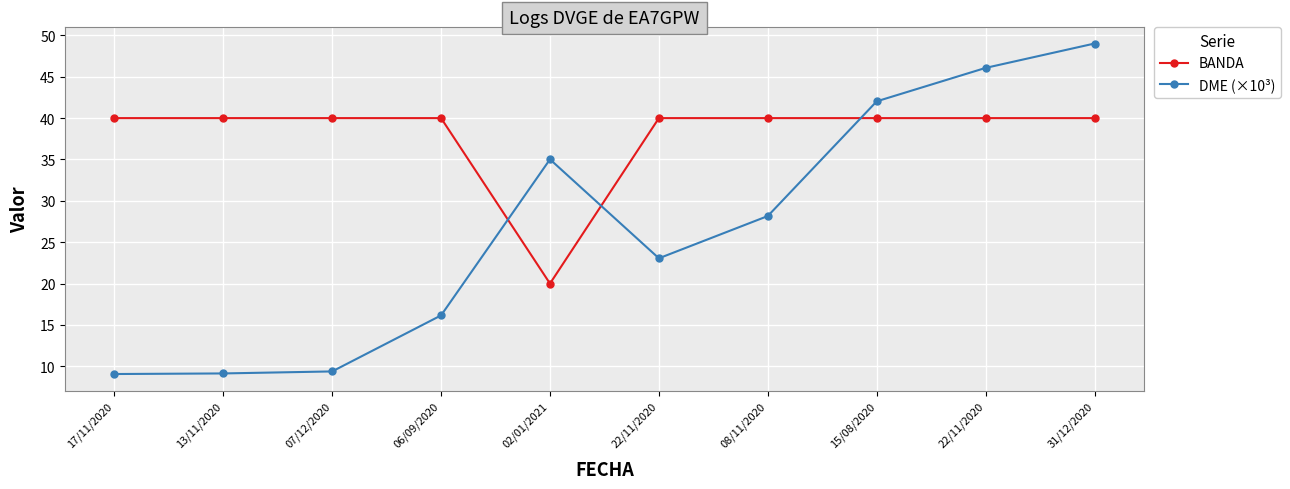

How many series are shown in this chart?

2